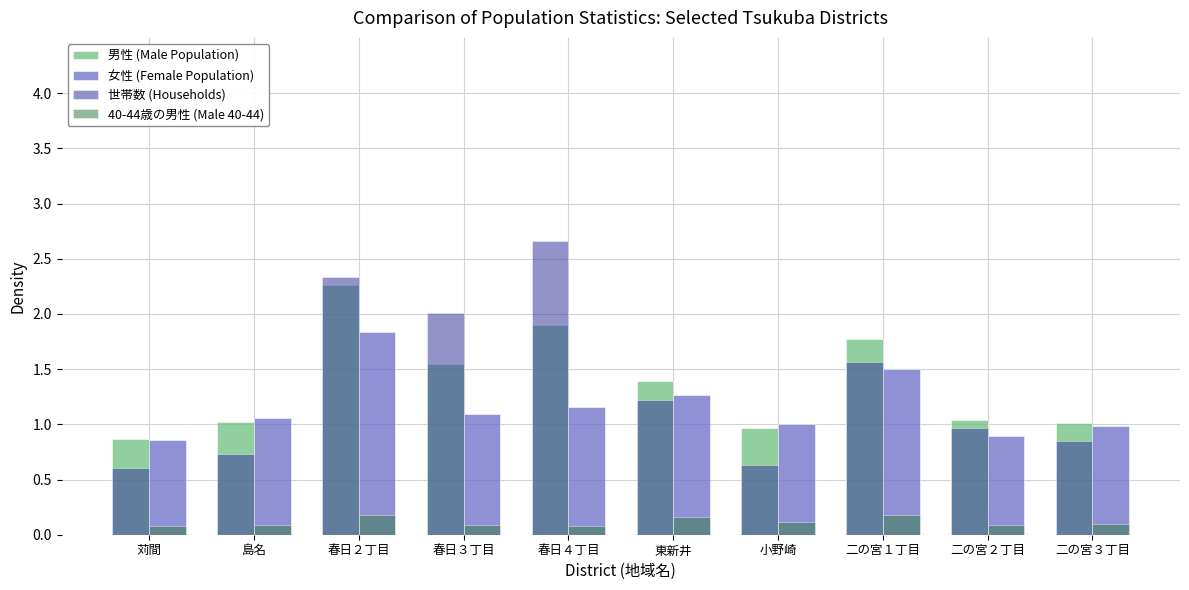

True or false: 40-44歳の男性 (Male 40-44) has a value of 0.1 at 小野崎.

True